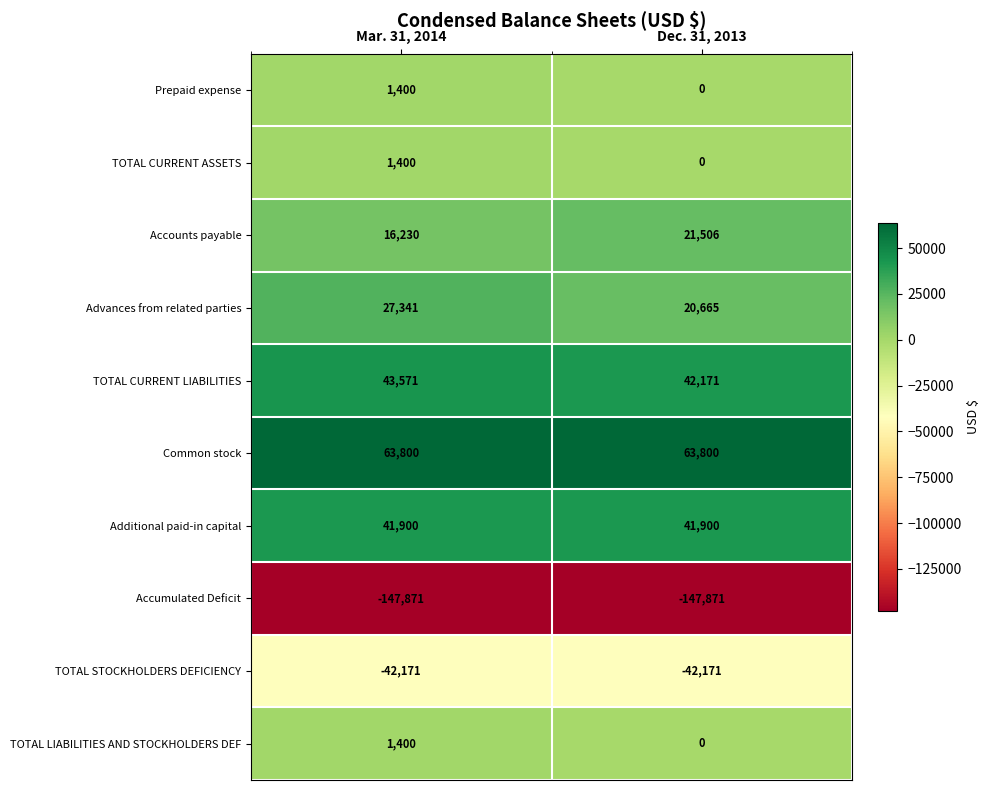

What is the sum of all Additional paid-in capital values?

83800